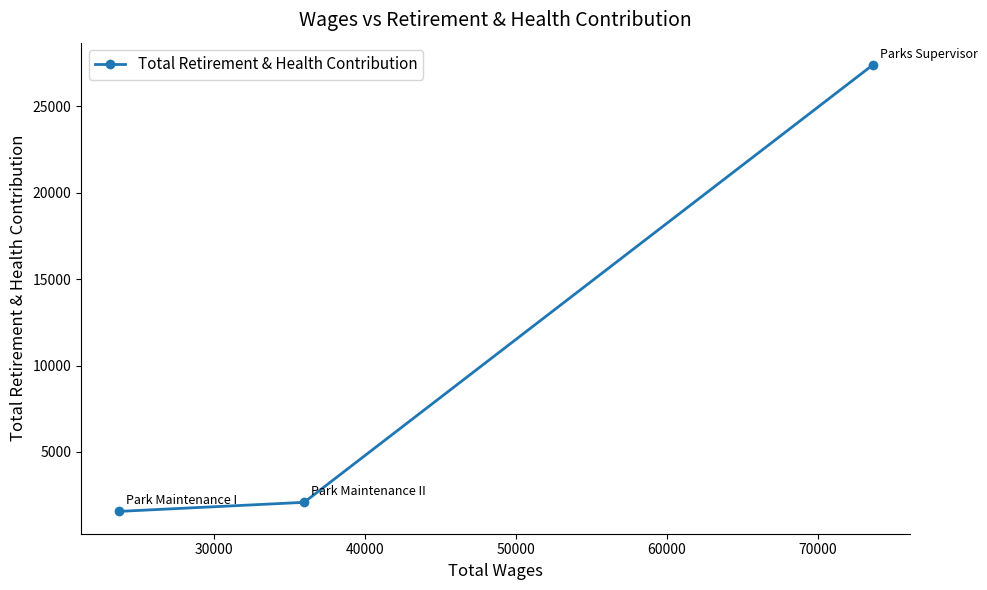

What is the value of the 1st point from the left?

1559